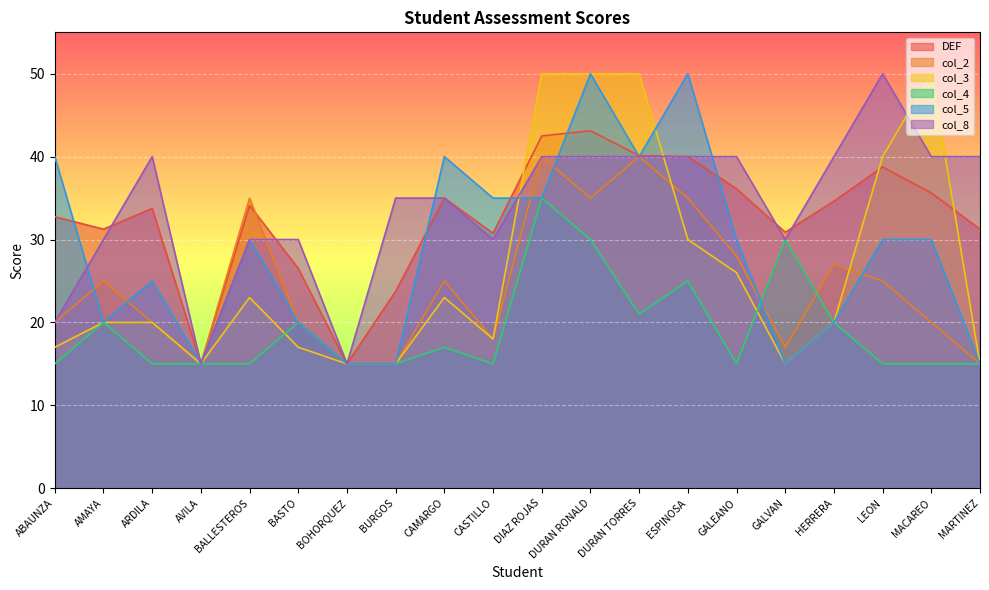

Does the chart display data point markers on the line(s)?

No